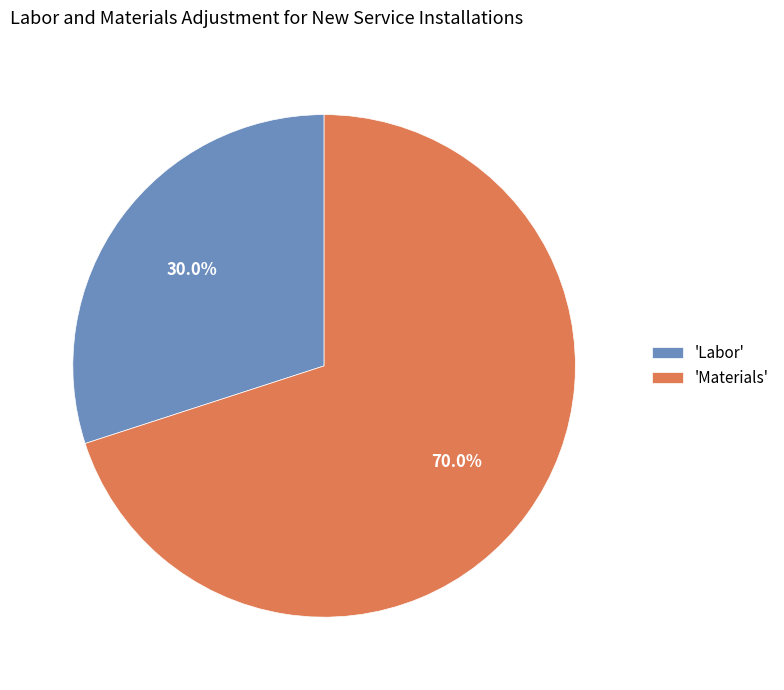

What is the largest slice in the pie chart?

'Materials'